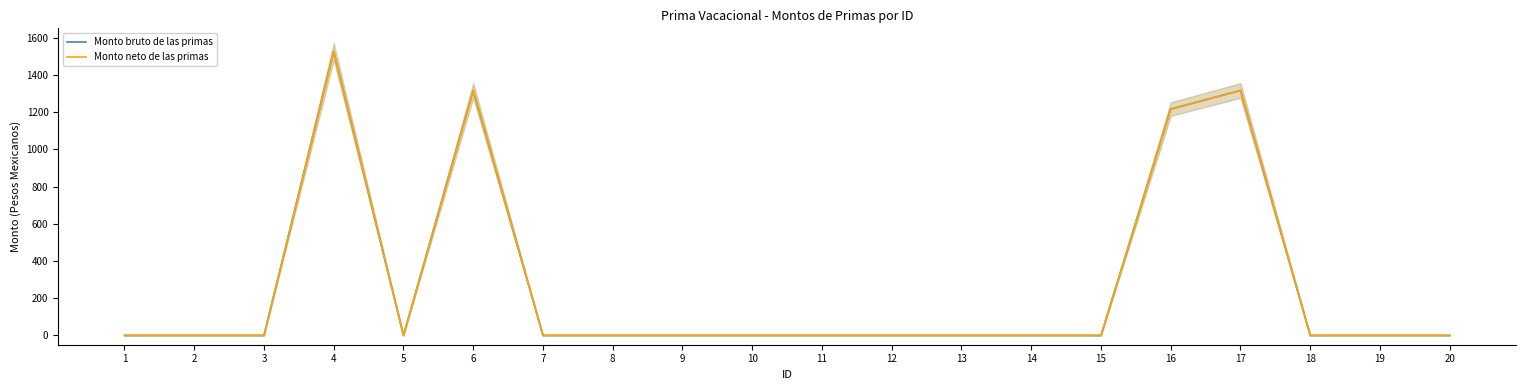

Where is the first local maximum for Monto neto de las primas?

4